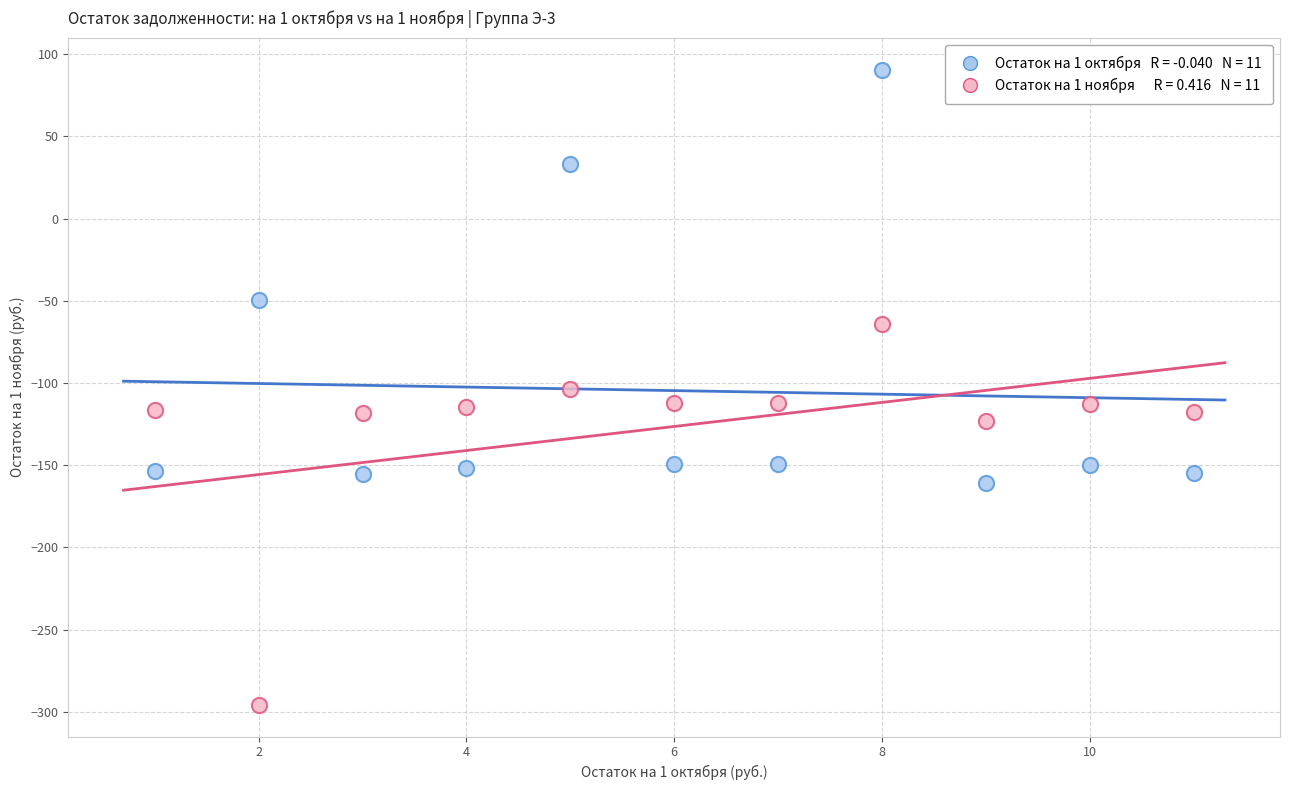

Across all data points, what is the range of Y values (max minus min)?

386.2